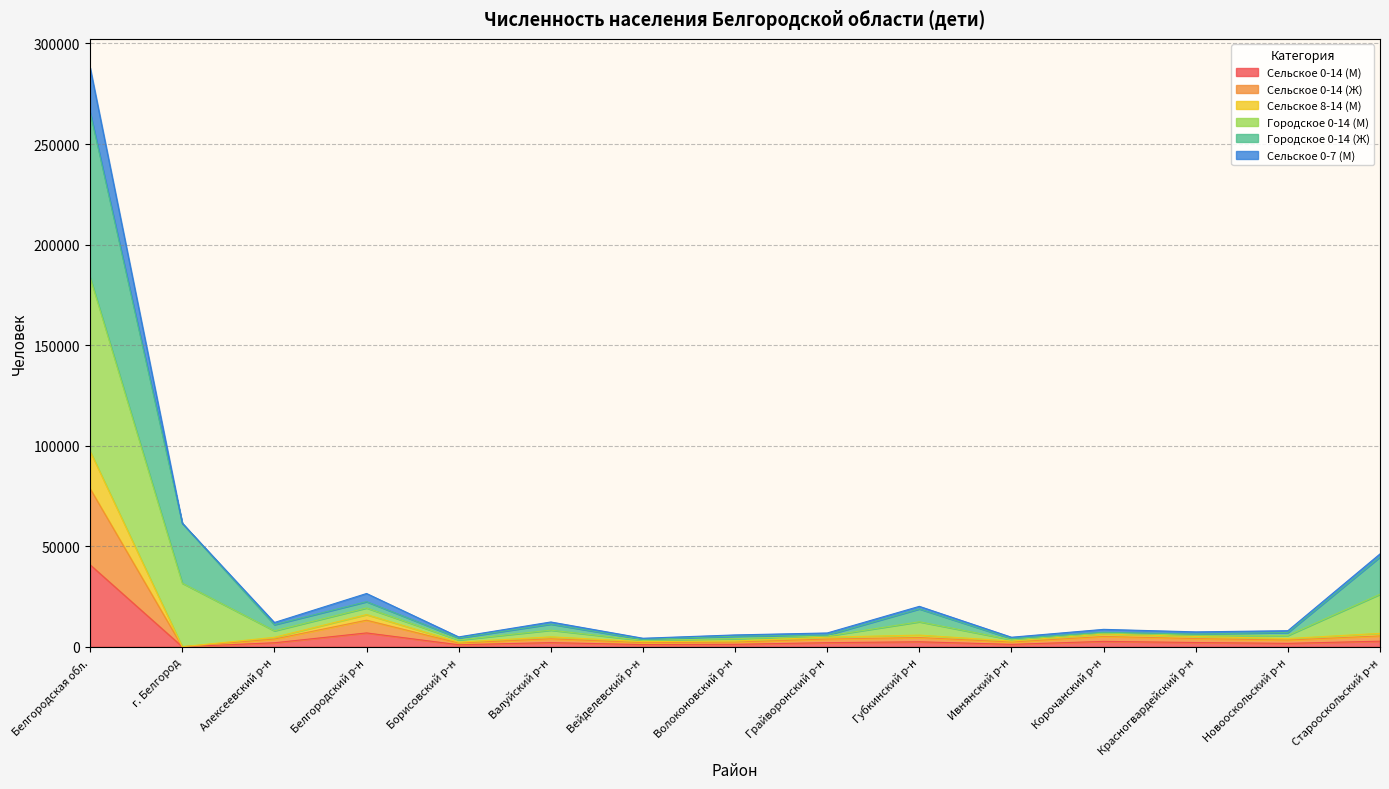

What are all the series names shown in the legend?

Сельское 0-14 (М), Сельское 0-14 (Ж), Сельское 8-14 (М), Городское 0-14 (М), Городское 0-14 (Ж), Сельское 0-7 (М)